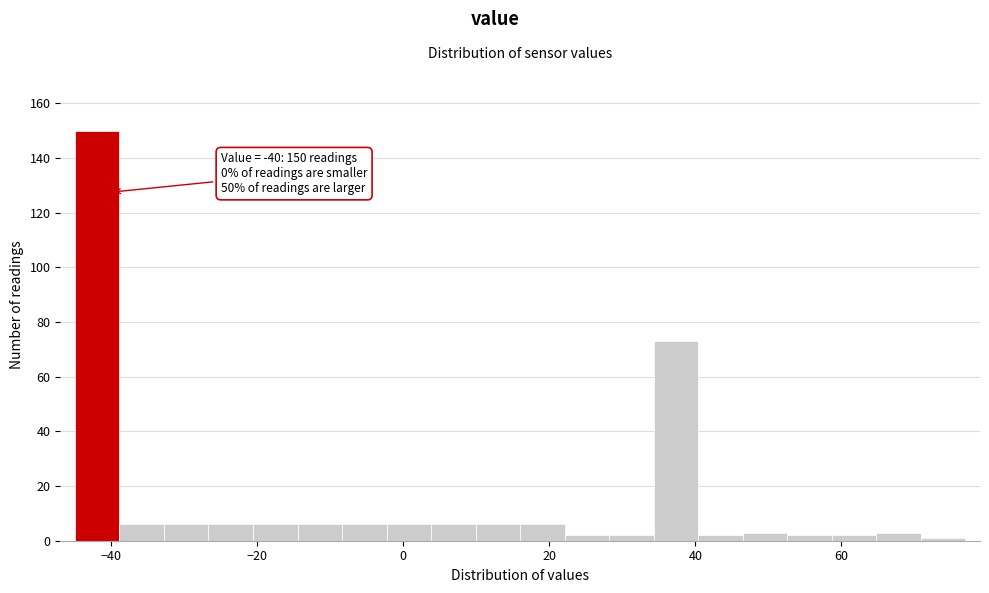

Read against the x-axis, roughly where is the centre of the tallest bar?

-42